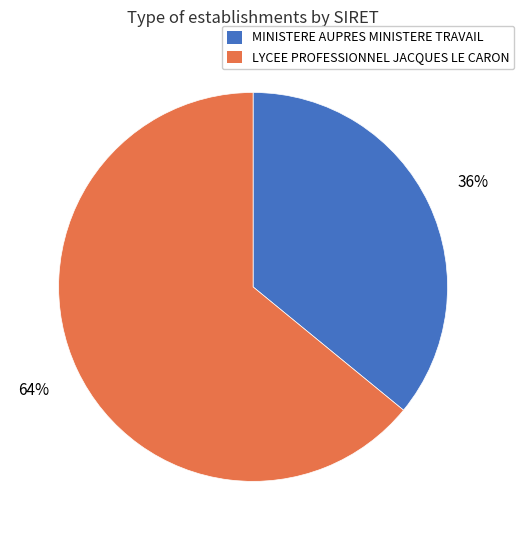

To the nearest percent, what is the combined percentage of LYCEE PROFESSIONNEL JACQUES LE CARON and MINISTERE AUPRES MINISTERE TRAVAIL?

100%